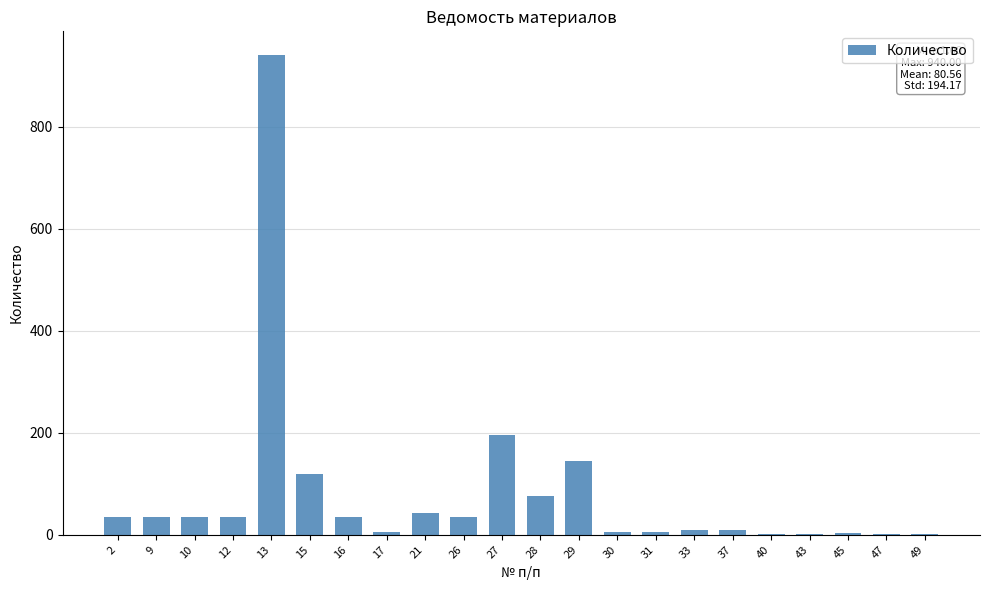

What is the change in value from 13 to 15?

-820.0